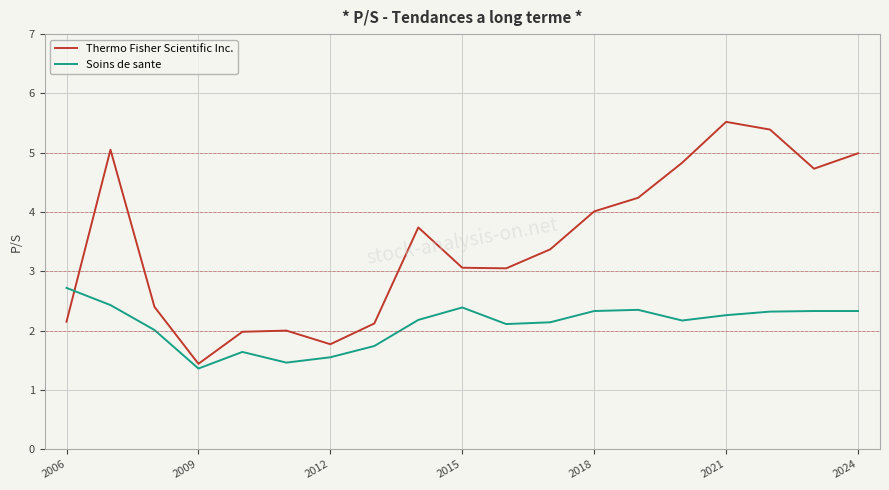

What is the minimum value shown in the chart?

1.4